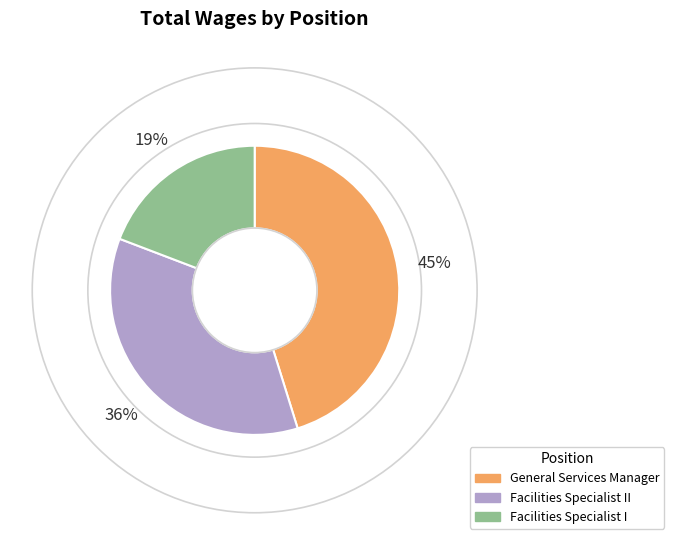

How many slices are in this pie chart?

3